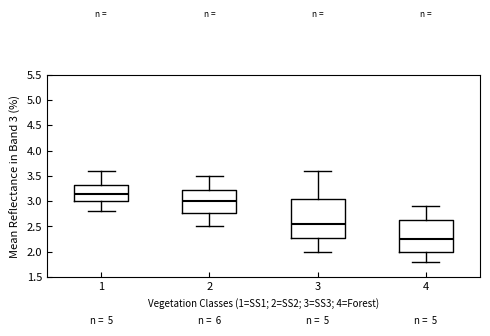

Which box's median line is the lowest?

4